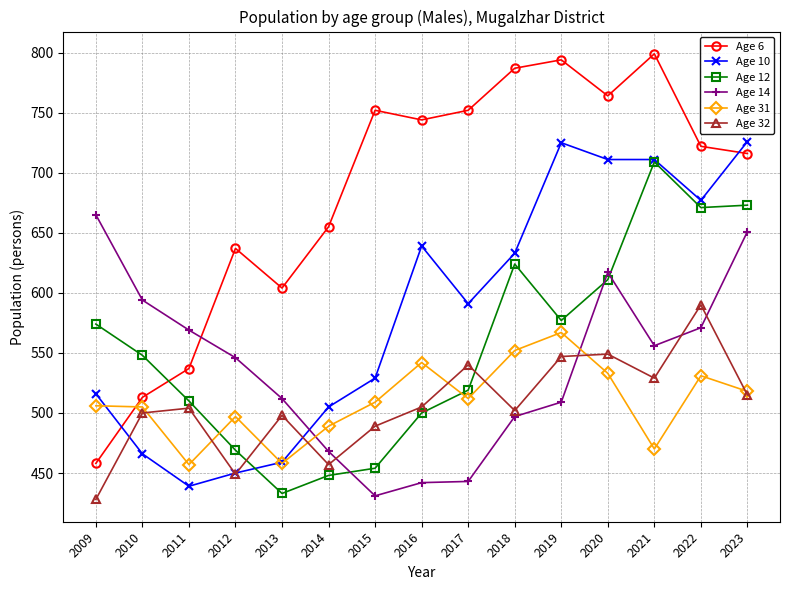

What is the minimum value for Age 32?

428